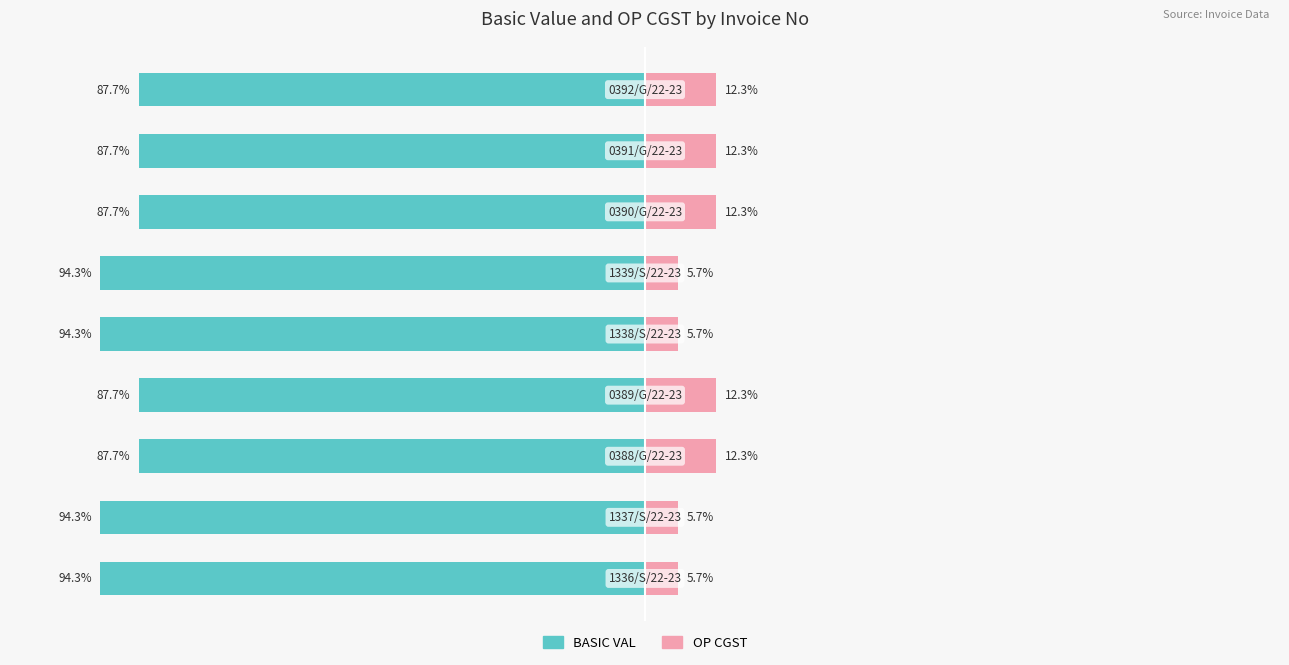

List the series in order of their peak value, lowest first.

BASIC VAL, OP CGST